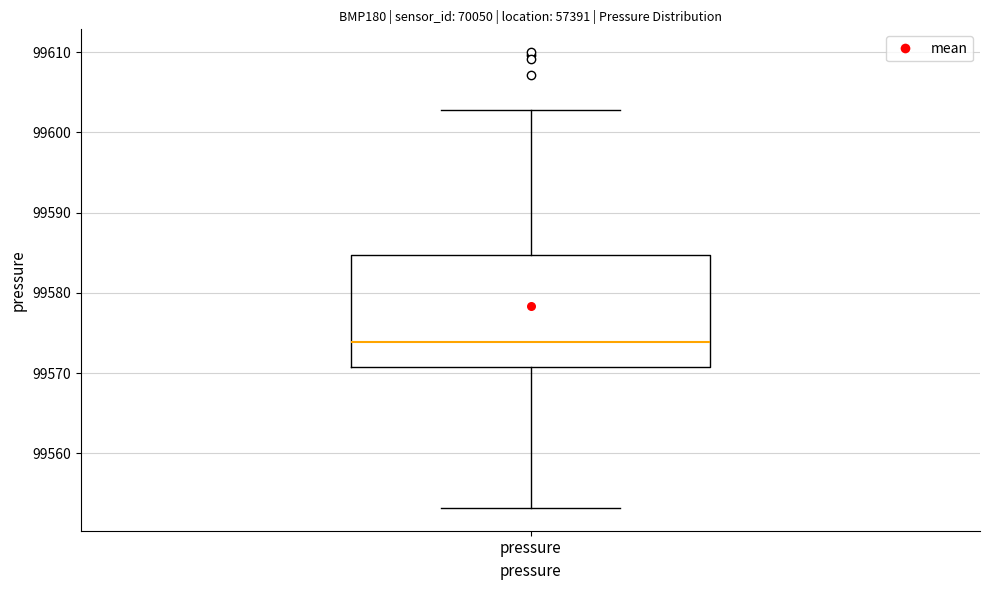

Where does the lower whisker of the box for pressure end on the y-axis? The values are not printed on the chart, so give them approximately, as read against the axis.

99553